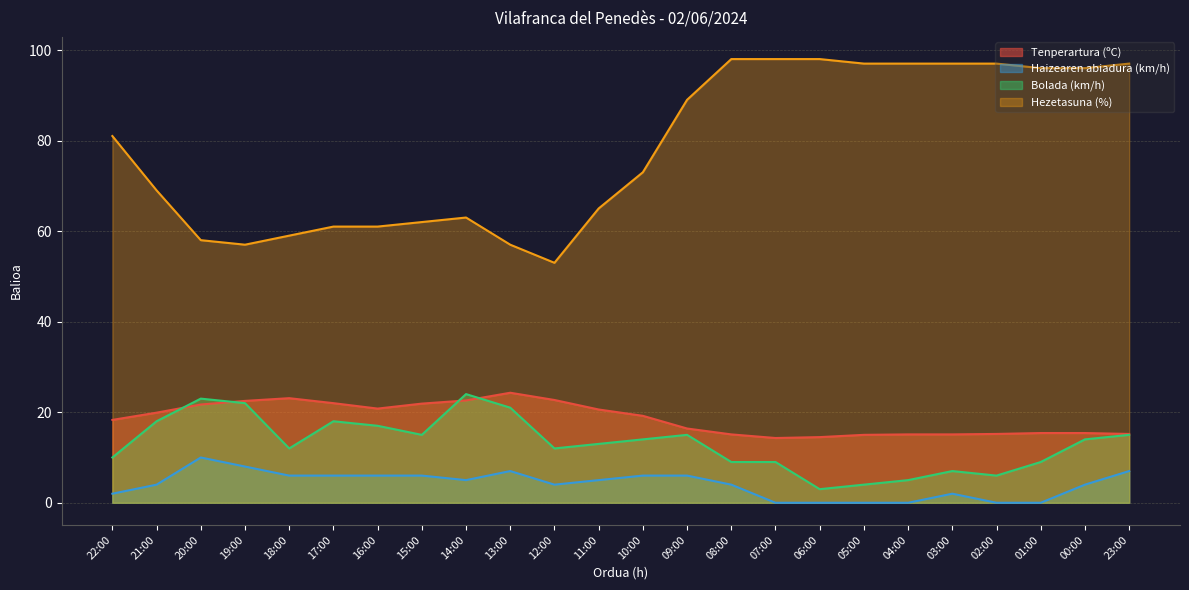

What is the sum of the Hezetasuna (%) values at 14:00 and 12:00?

116.0